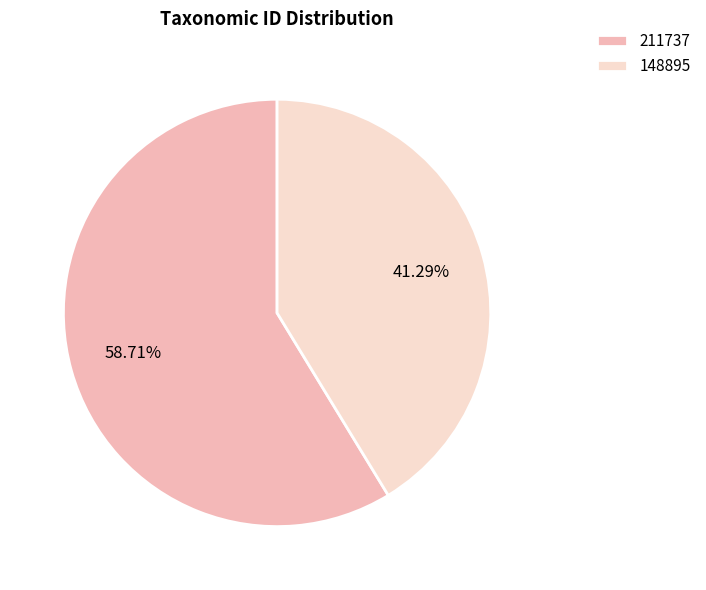

To the nearest percent, what is the combined percentage of 148895 and 211737?

100%